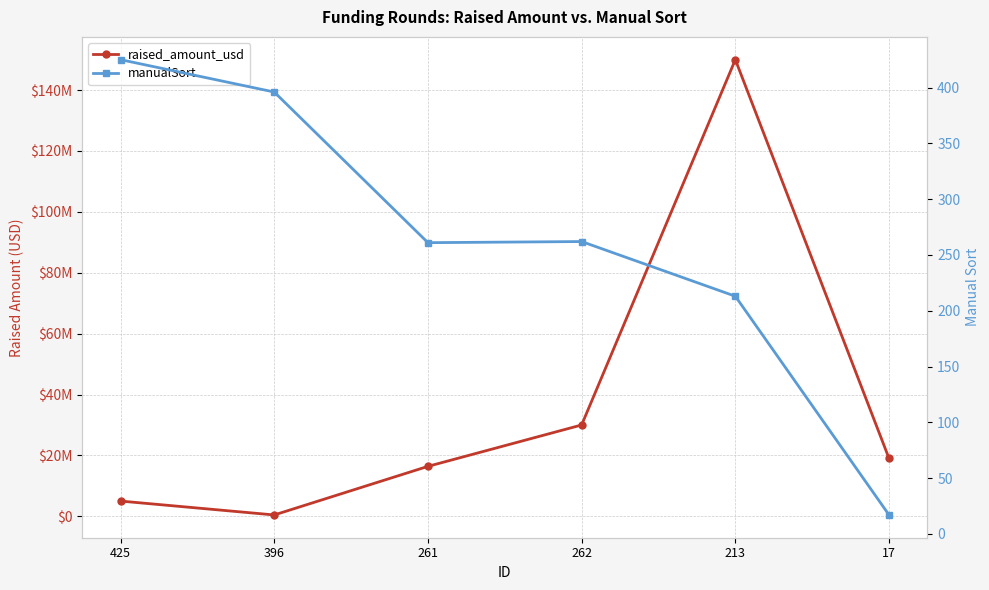

True or false: raised_amount_usd and manualSort intersect in this chart.

False